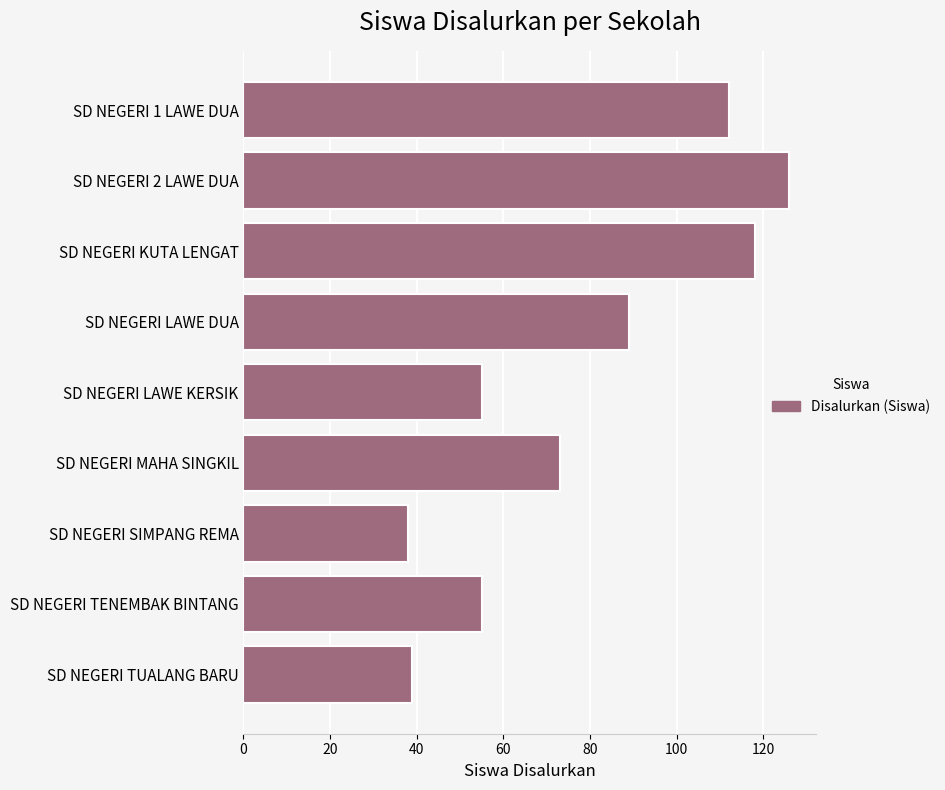

What is the maximum value shown in the chart?

126